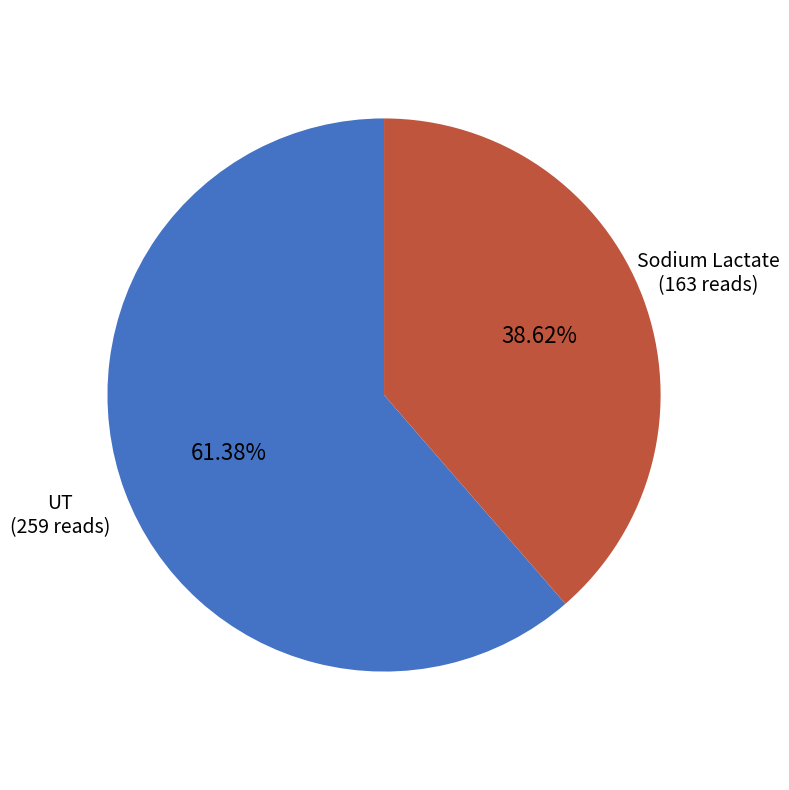

Rank the categories by value from highest to lowest.

UT, Sodium Lactate